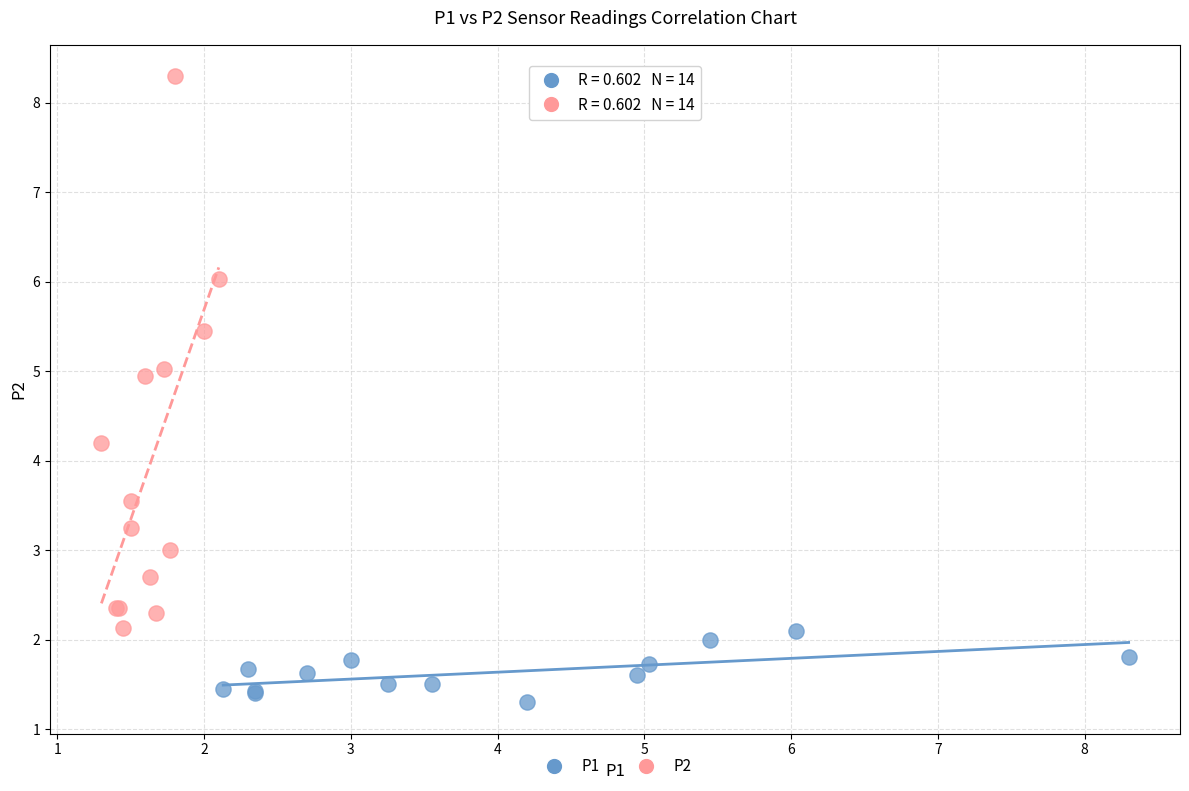

Which series contains the lowest Y value?

P1